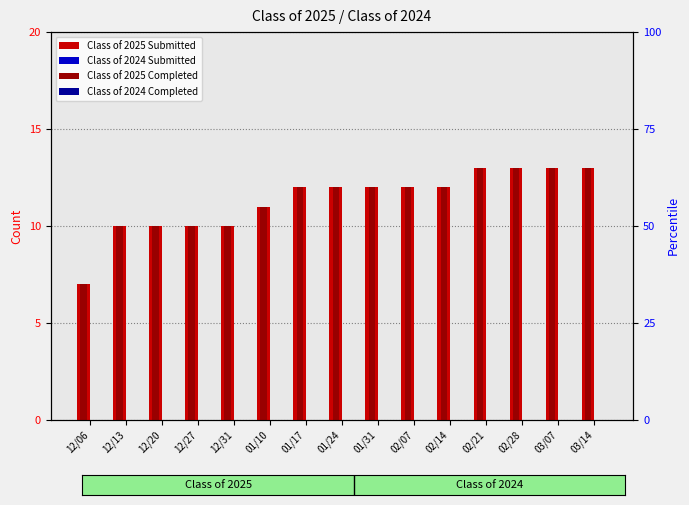

What are all the series names shown in the legend?

Class of 2025 Submitted, Class of 2024 Submitted, Class of 2025 Completed, Class of 2024 Completed